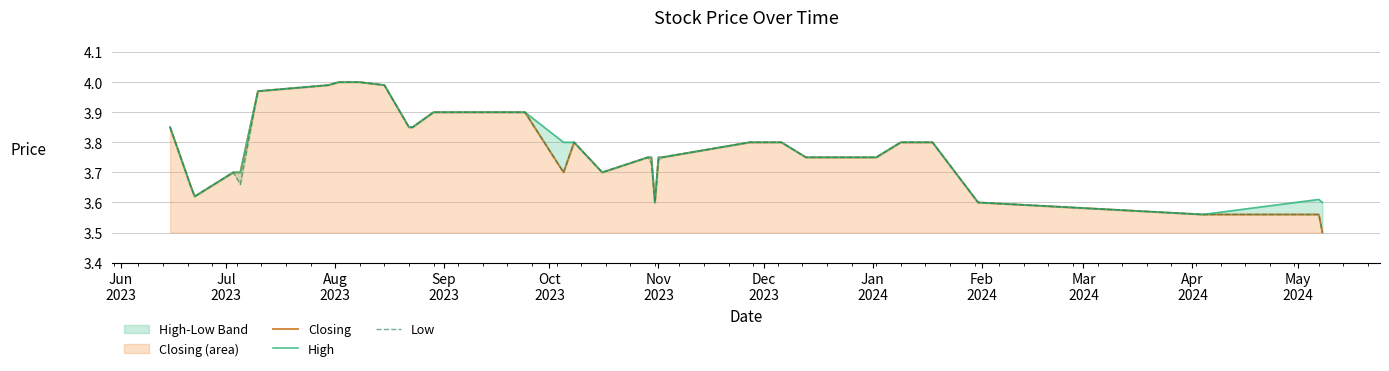

True or false: Low and High intersect in this chart.

False